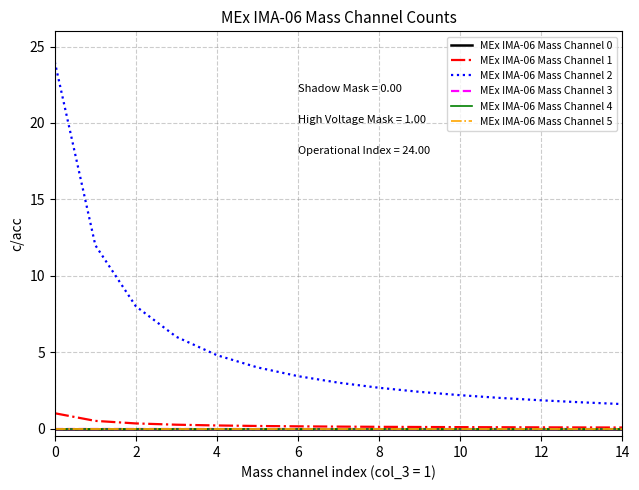

Does the chart have visible grid lines?

Yes